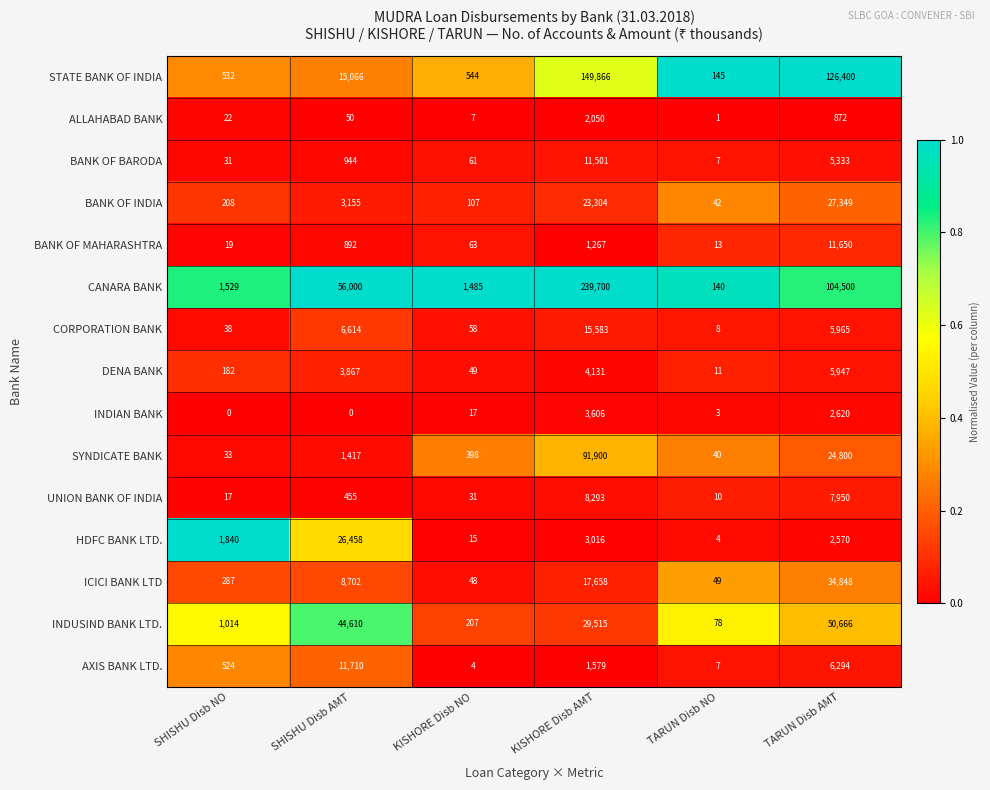

What is the total value across all series at SHISHU Disb AMT?

179940